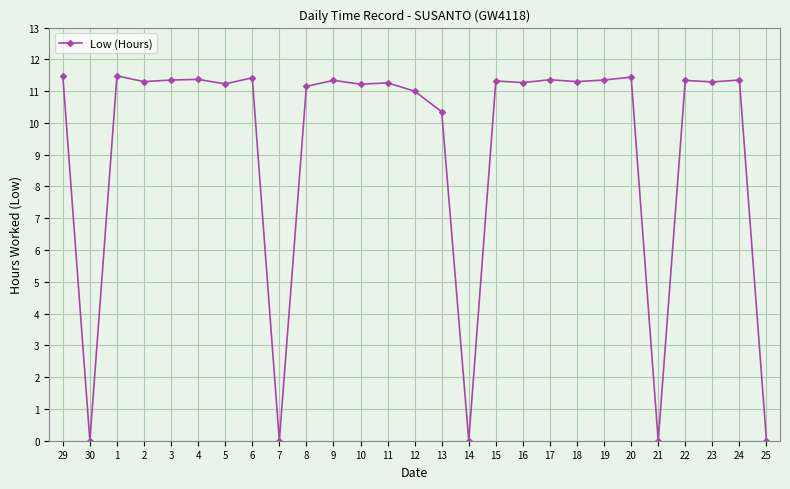

Where does the data first go above 11?

29